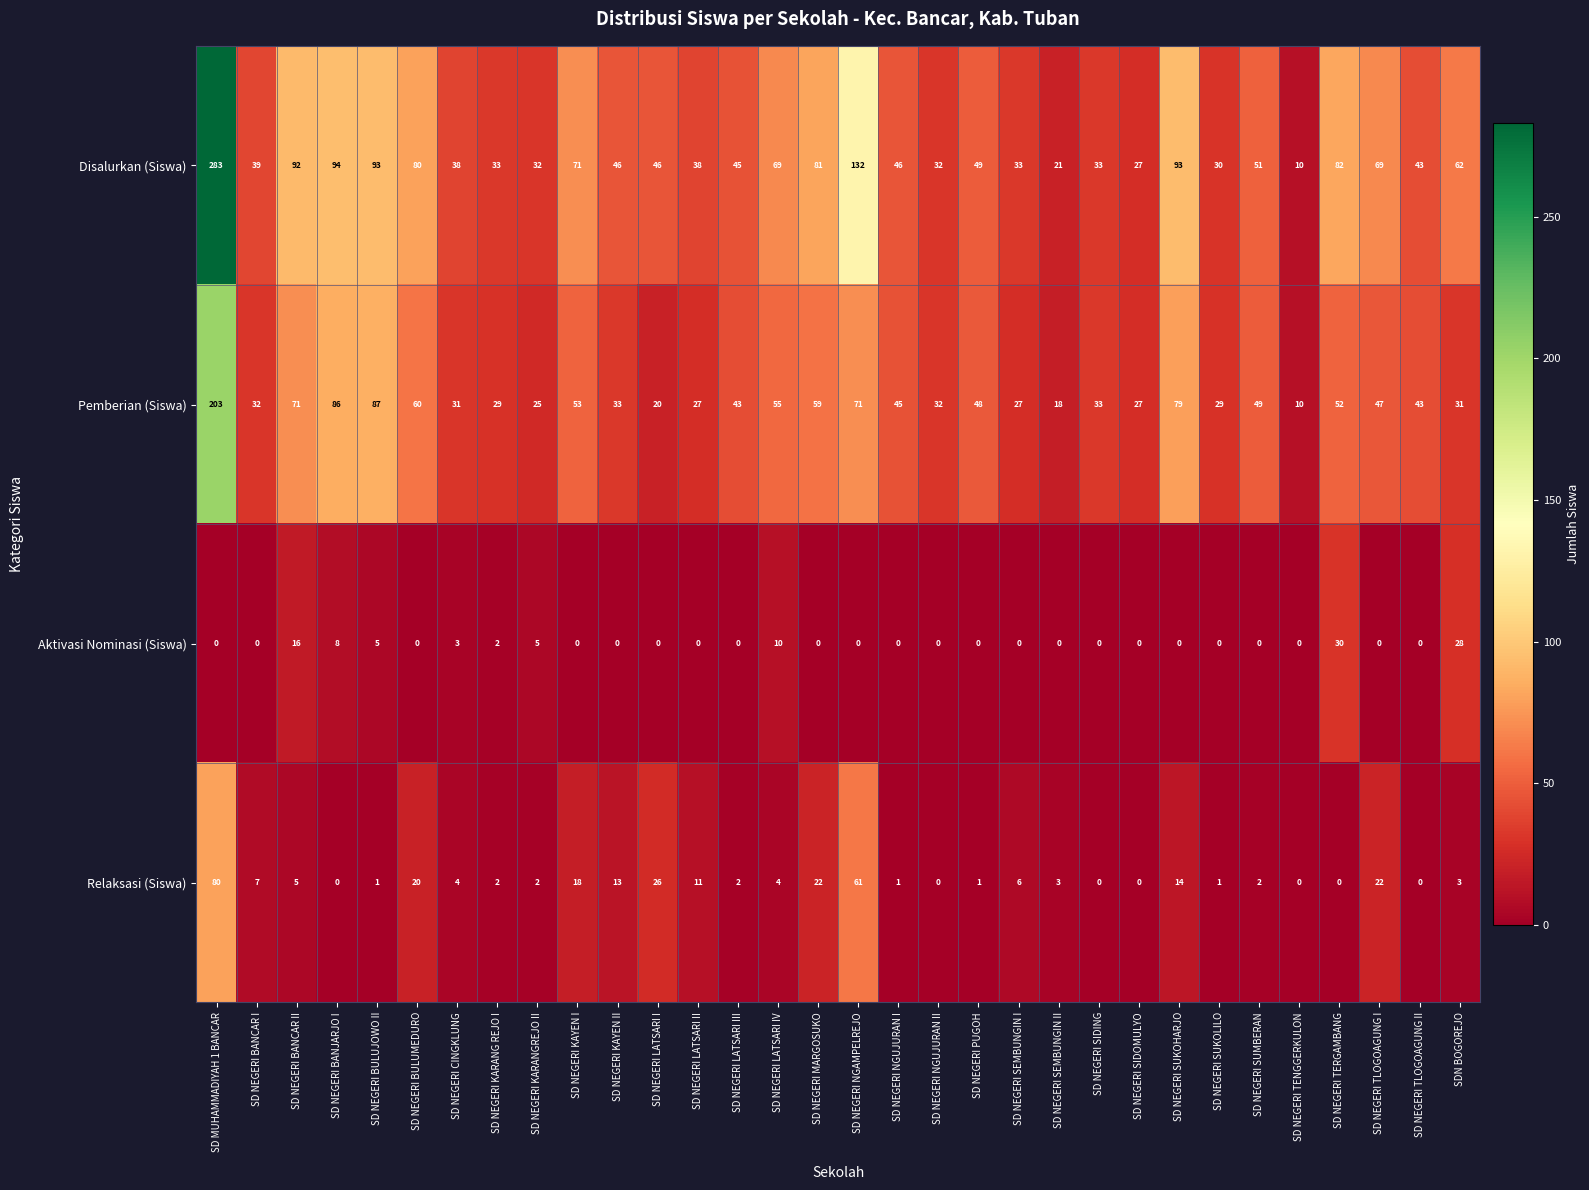

What is the difference between the maximum and minimum values in the Relaksasi (Siswa) series?

80